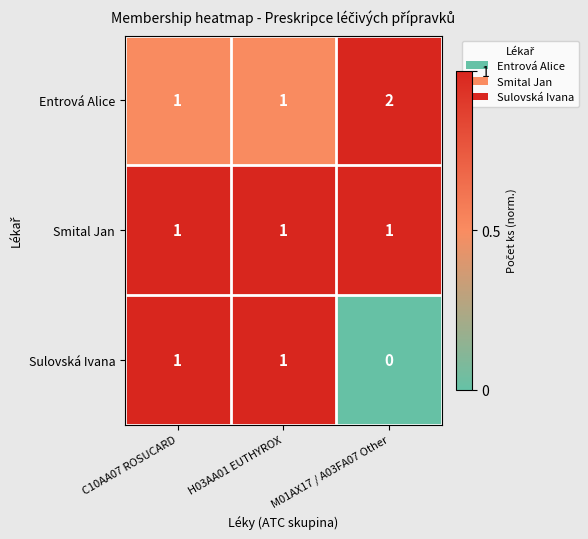

Reading left to right, what are all the values shown in this chart?

Entrová Alice: 1	1	2
Smital Jan: 1	1	1
Sulovská Ivana: 1	1	0